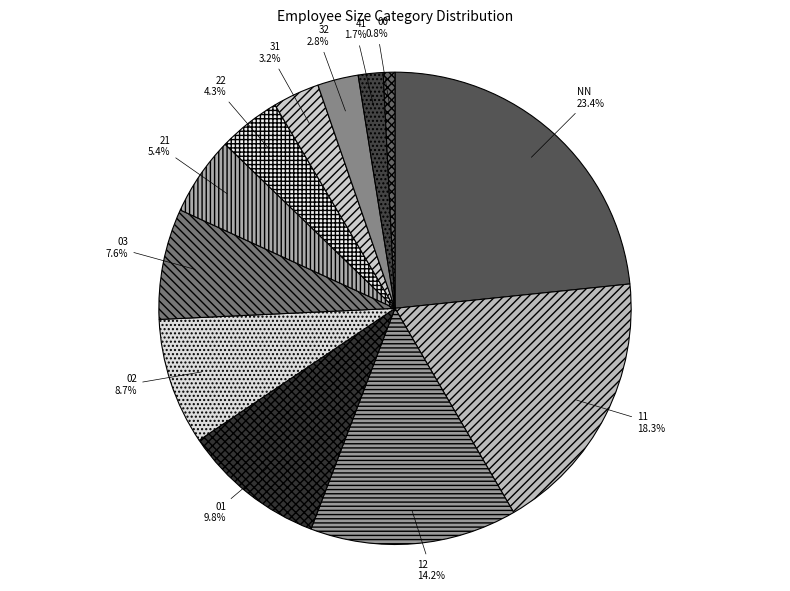

Do NN and 41 together represent more than half of the pie?

No